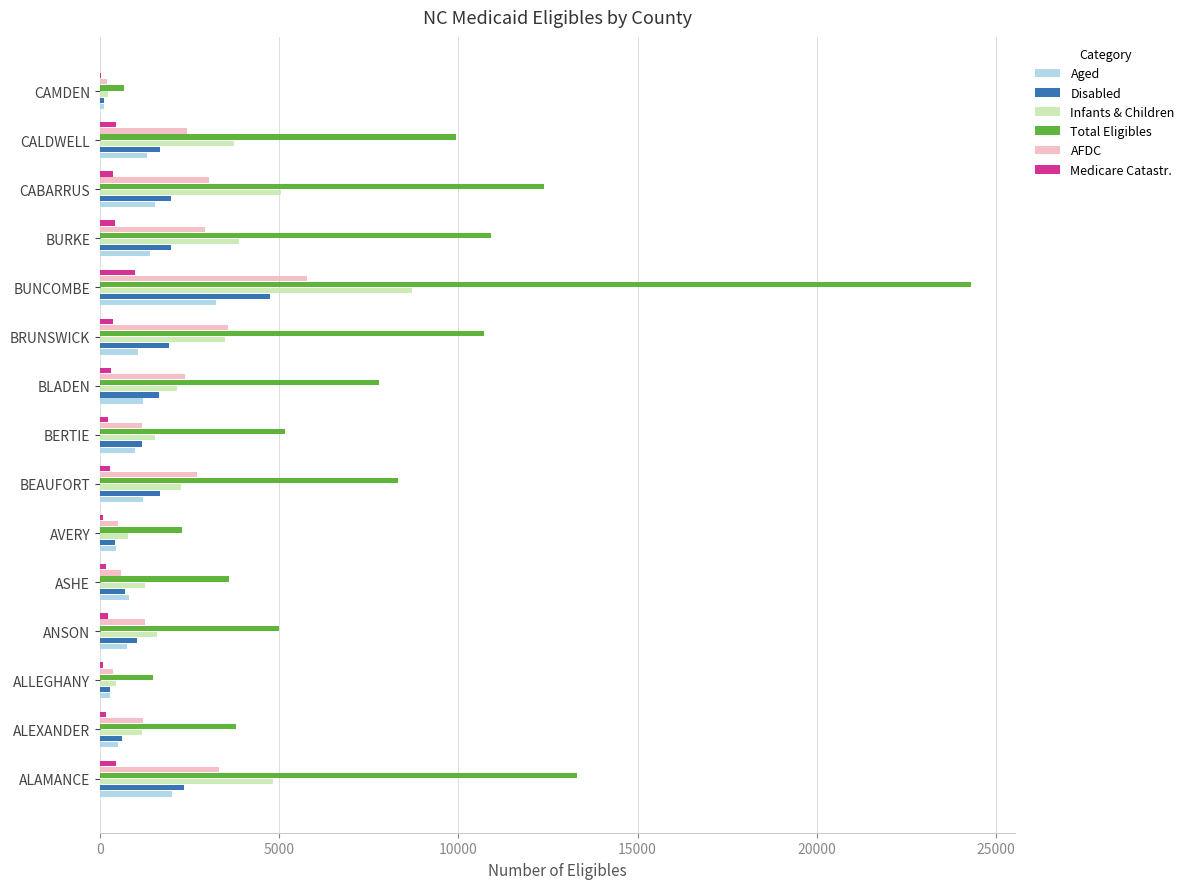

Which series has the largest total across all categories?

Total Eligibles